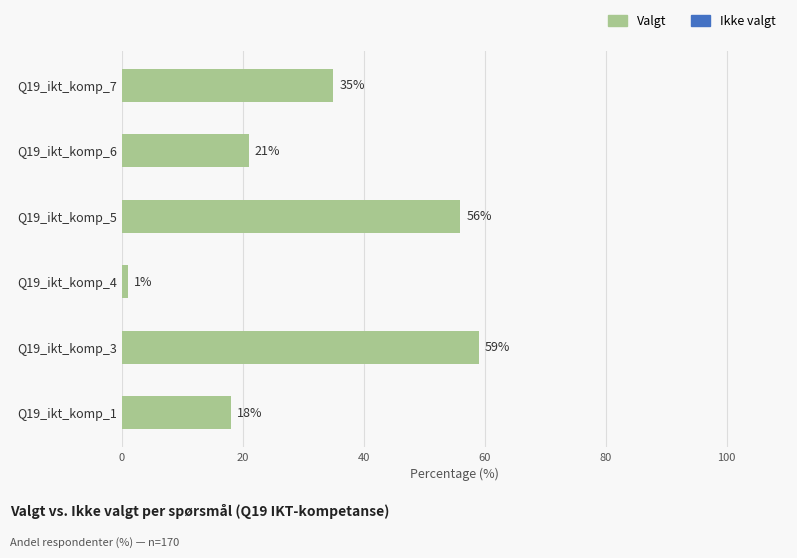

Reading bottom to top, extract all data points from this chart.

18	59	1	56	21	35